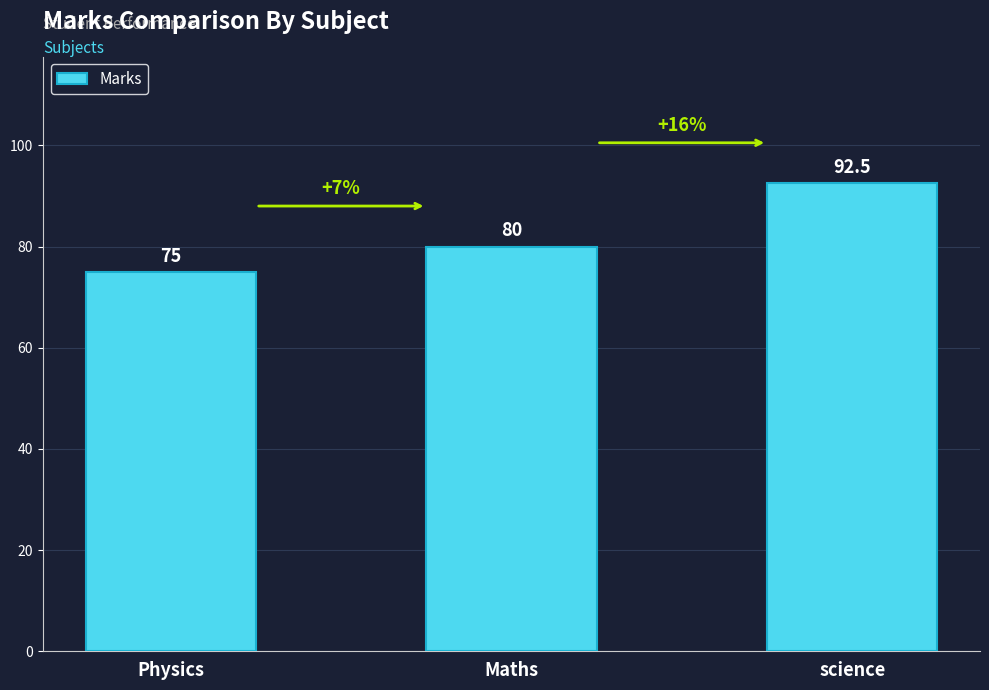

The chart shows a value of 18.9 at Maths. True or false?

False